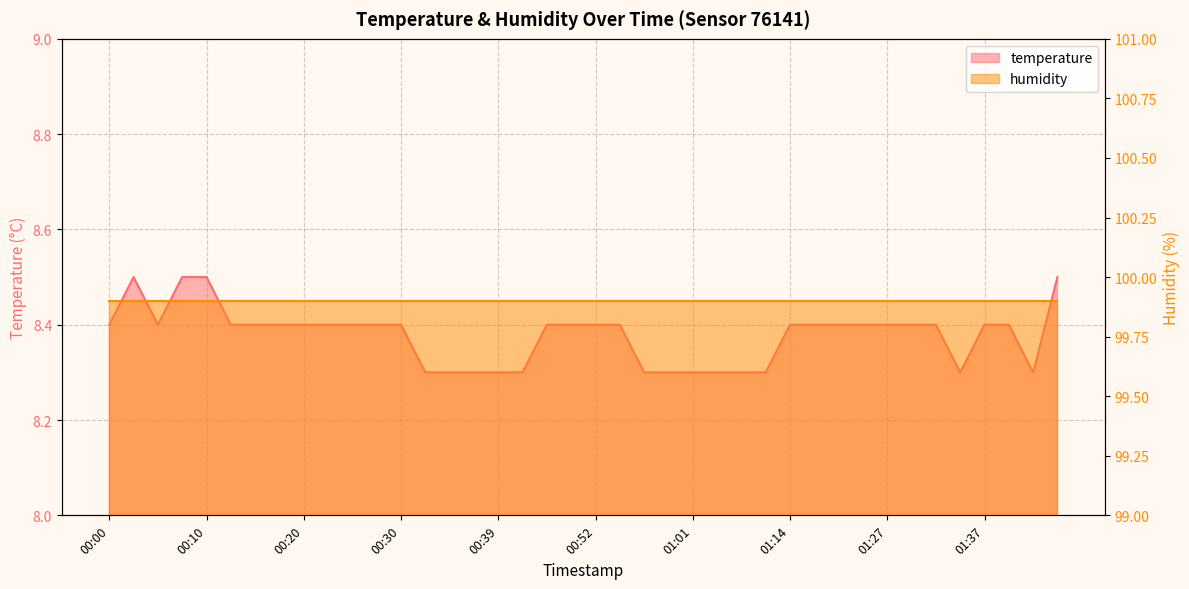

The value at 01:17 is 8.4. True or false?

True